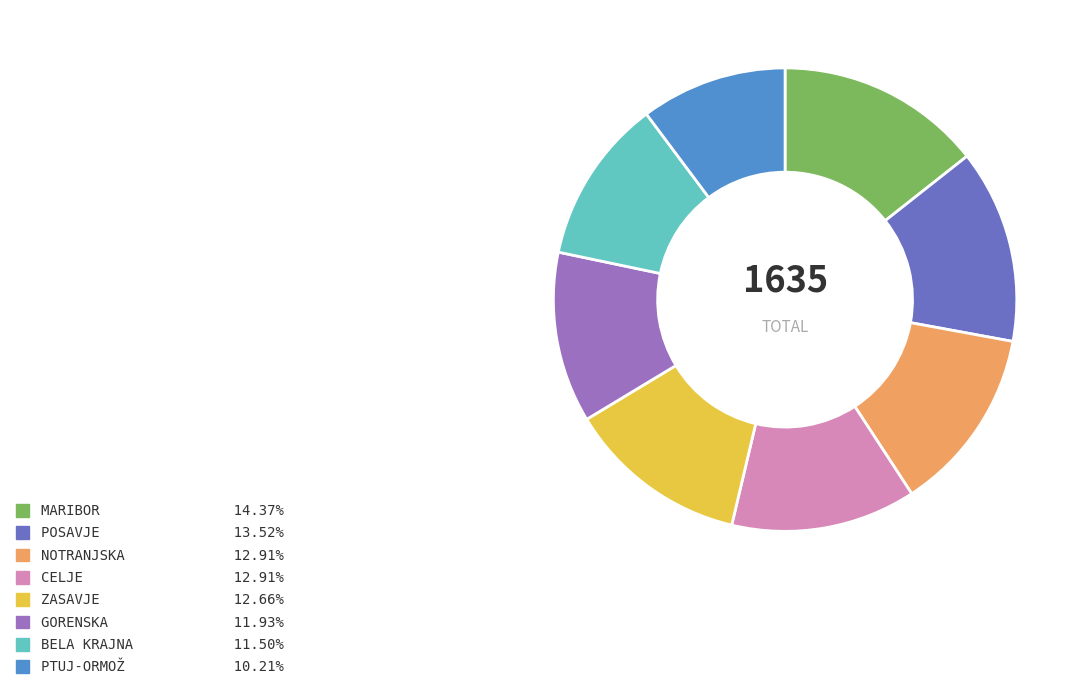

Which category has the smallest portion of the pie?

PTUJ-ORMOŽ